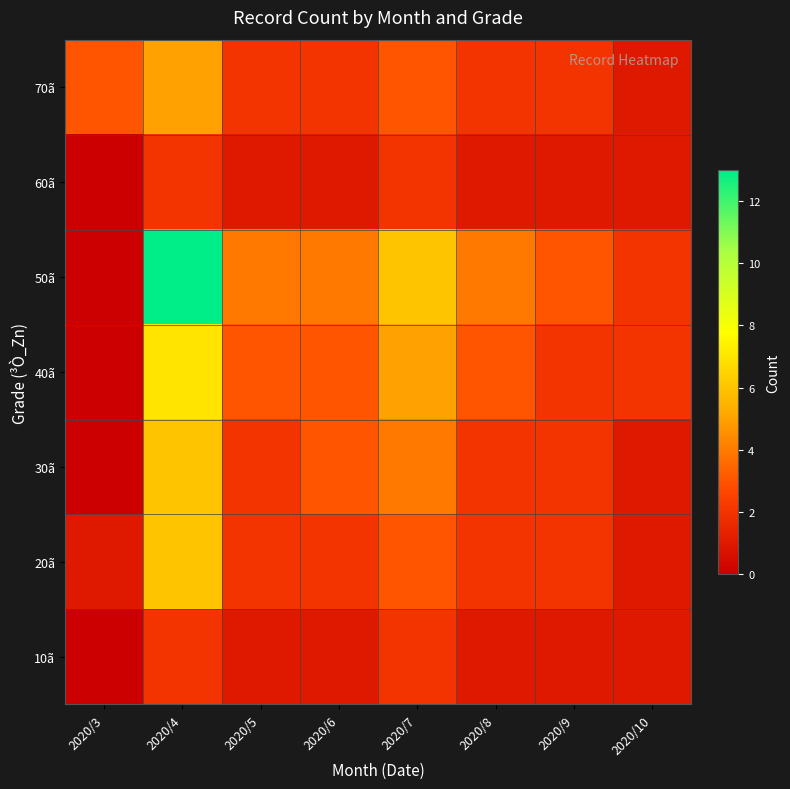

Which series has the largest total across all categories?

50ã